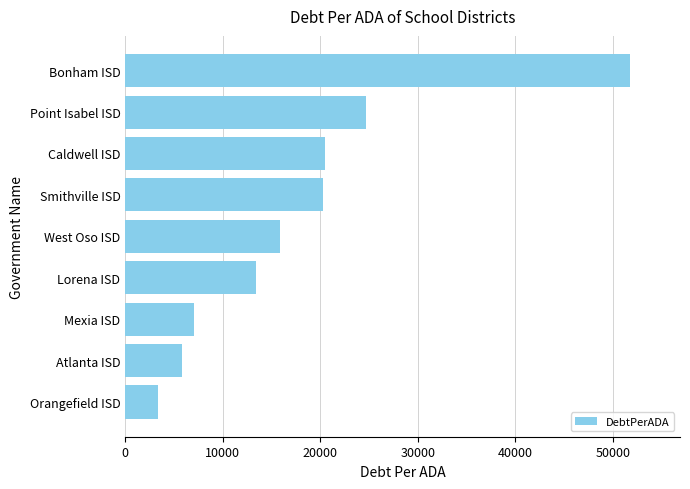

Which has a higher value, Smithville ISD or Orangefield ISD?

Smithville ISD